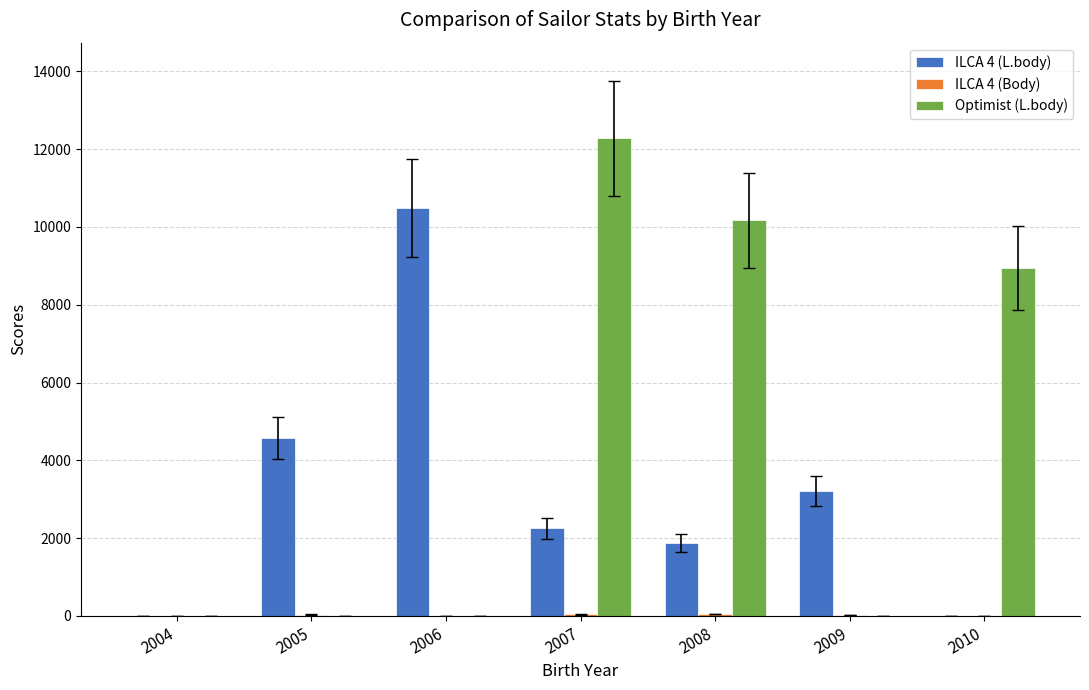

The ILCA 4 (L.body) series shows 3203 at 2009. True or false?

True